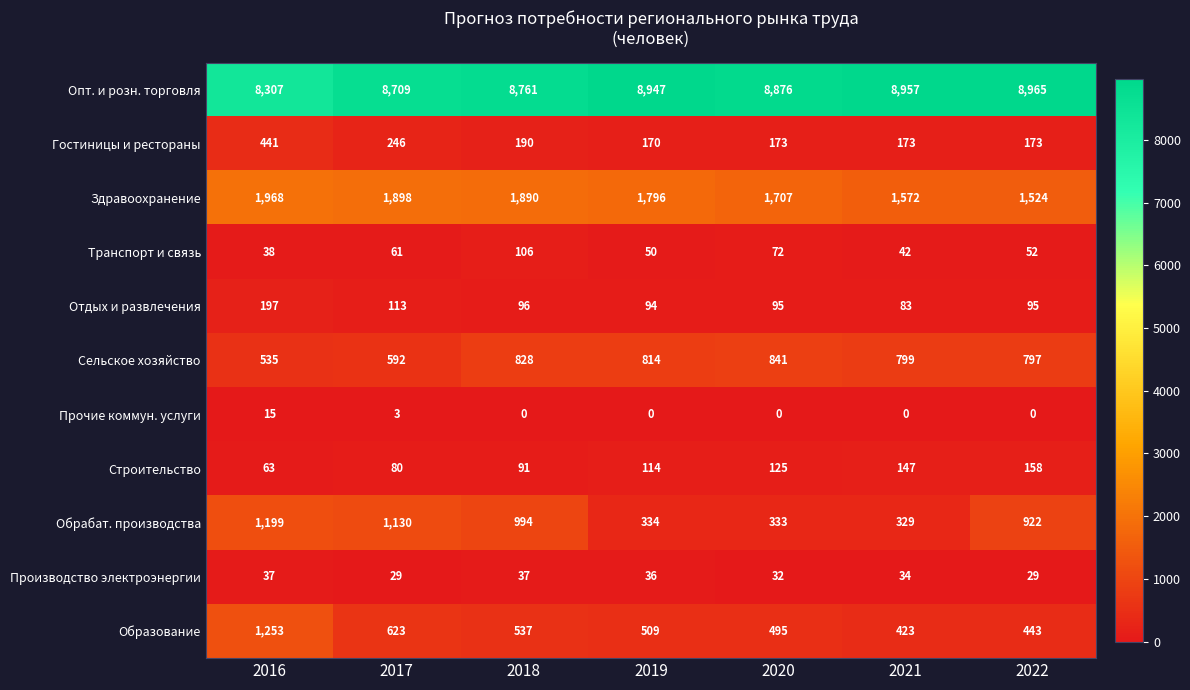

What is the difference between the Гостиницы и рестораны values at 2019 and 2016?

271